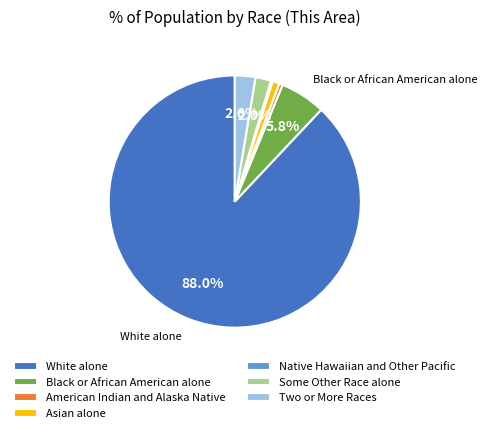

Is it true that White alone is 88% of the pie?

True